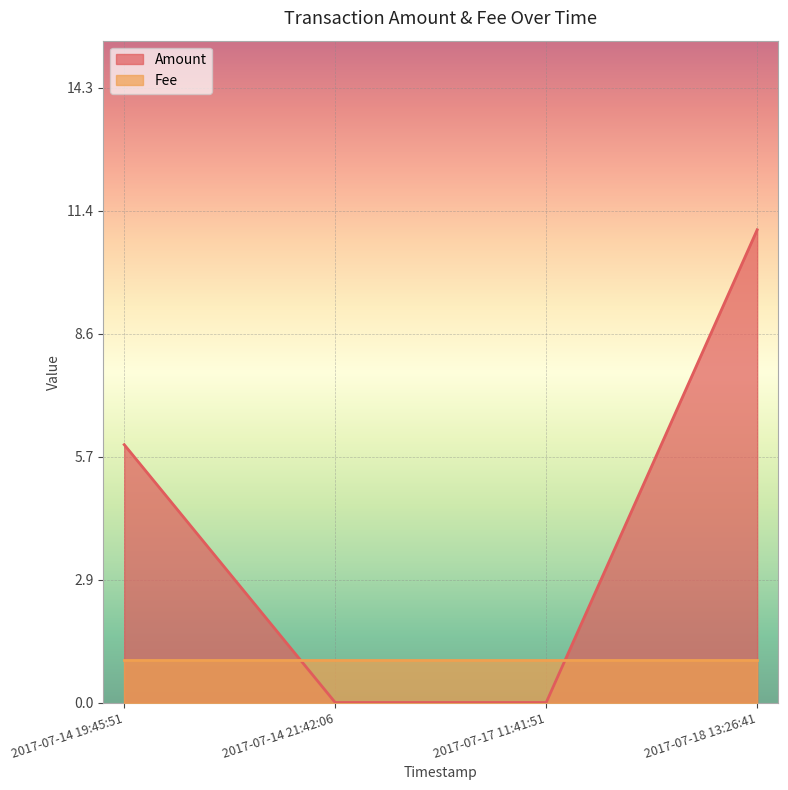

Rank the categories by value from lowest to highest.

2017-07-14 21:42:06, 2017-07-17 11:41:51, 2017-07-14 19:45:51, 2017-07-18 13:26:41